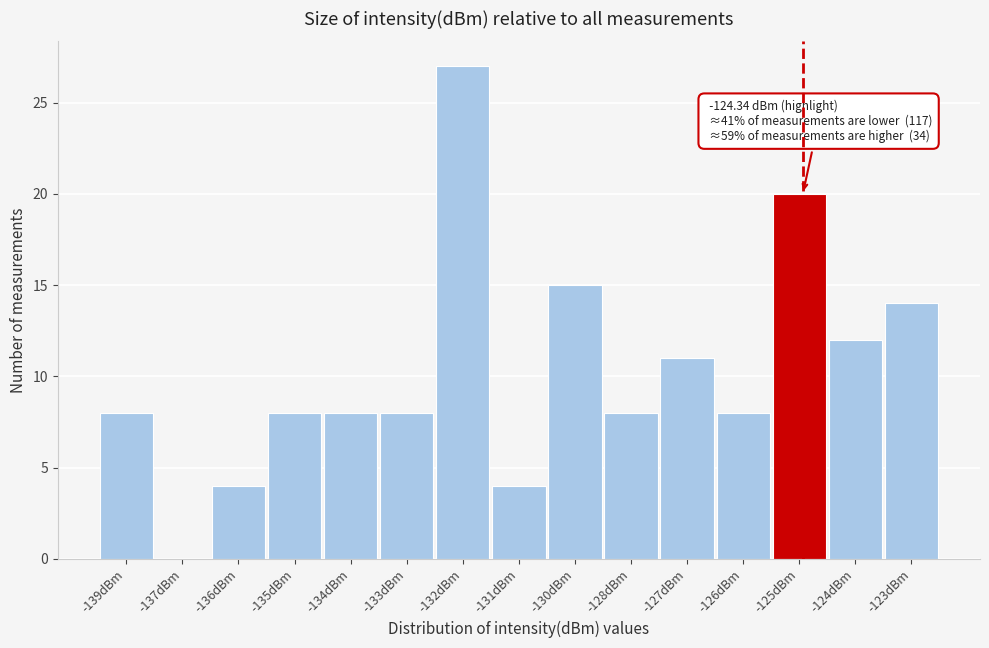

Reading right to left, list all the values displayed in this chart.

-123dBm=14	-124dBm=12	-125dBm=20	-126dBm=8	-127dBm=11	-128dBm=8	-130dBm=15	-131dBm=4	-132dBm=27	-133dBm=8	-134dBm=8	-135dBm=8	-136dBm=4	-137dBm=0	-139dBm=8